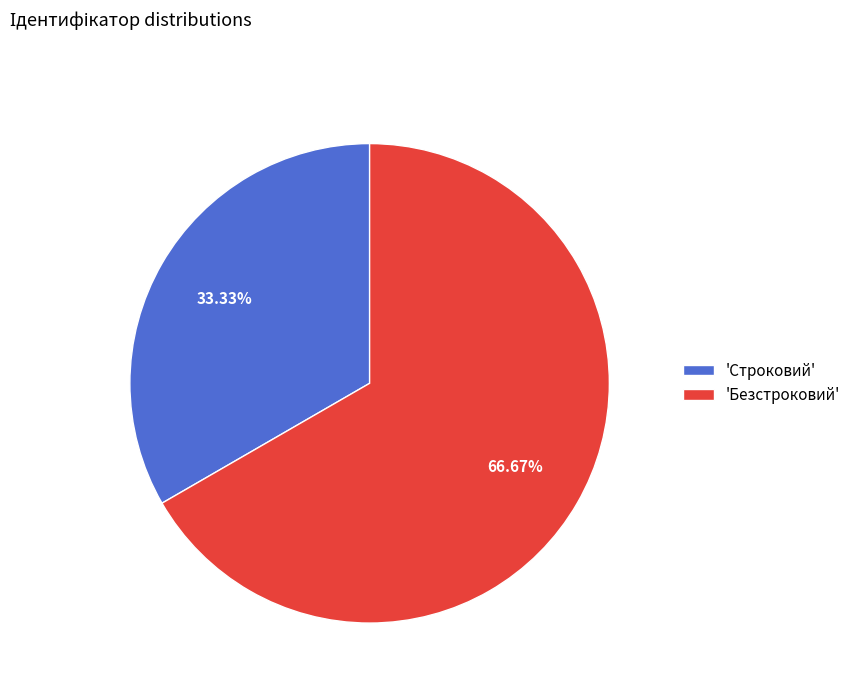

Do 'Строковий' and 'Безстроковий' together represent more than half of the pie?

Yes